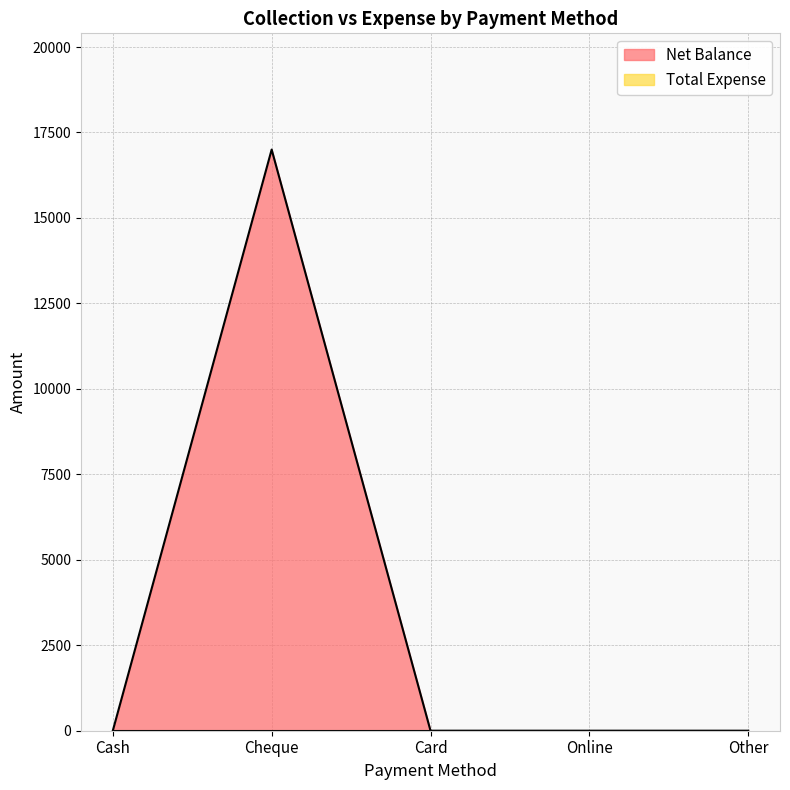

Reading left to right, extract all data points from this chart.

Cash=0	Cheque=17000	Card=0	Online=0	Other=0